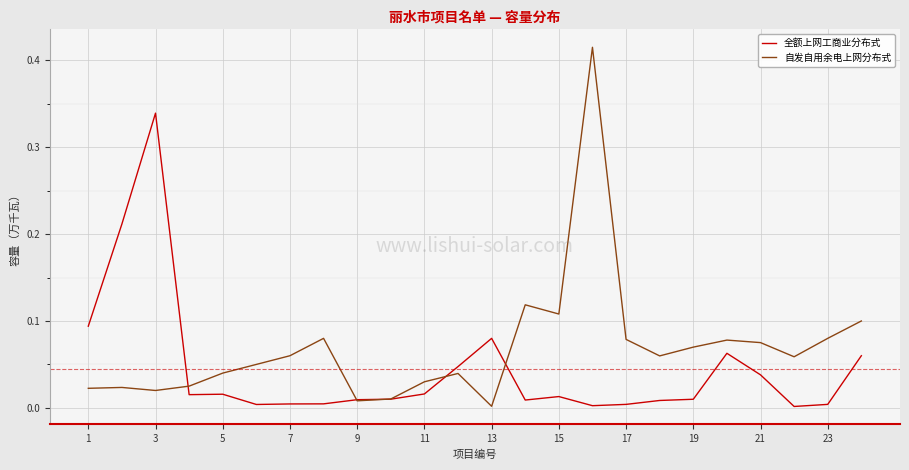

Which series has the largest range (max minus min)?

自发自用余电上网分布式